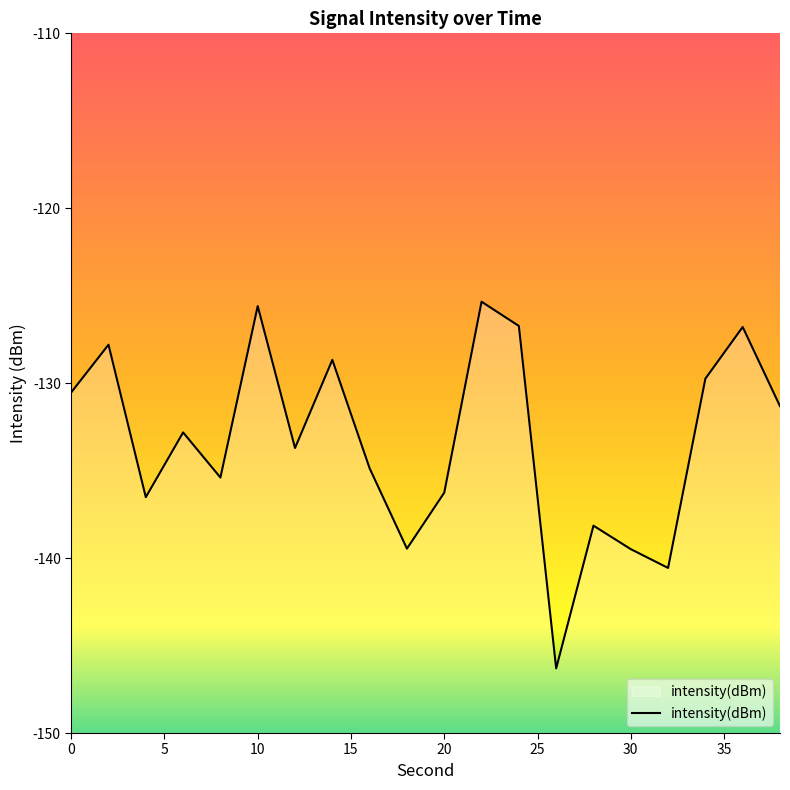

Is it true that the value at 17 is -189.3?

False